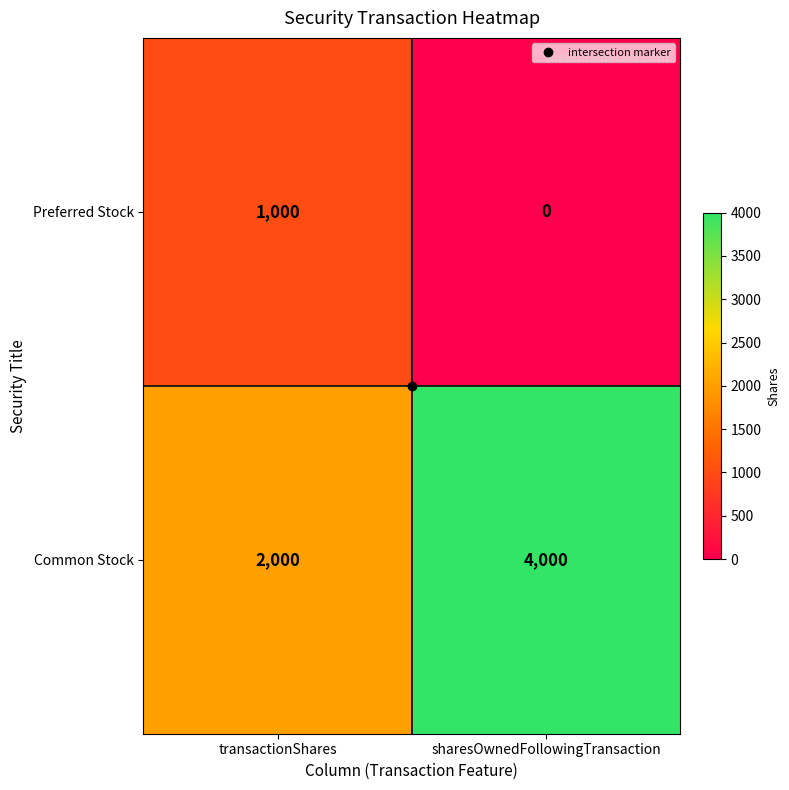

At which category is the sum across all series the highest?

sharesOwnedFollowingTransaction